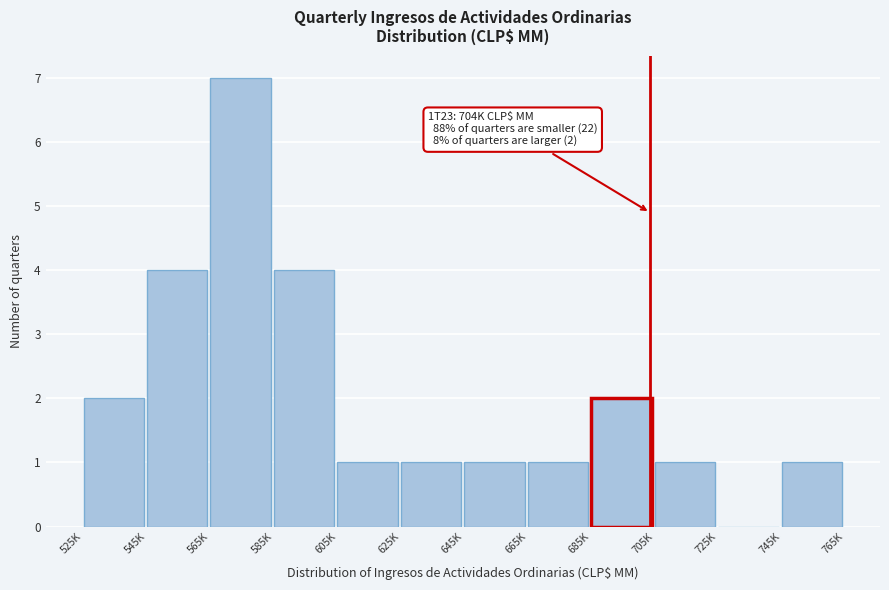

Reading right to left, transcribe all the data shown in this chart.

745K=1	725K=0	705K=1	685K=2	665K=1	645K=1	625K=1	605K=1	585K=4	565K=7	545K=4	525K=2